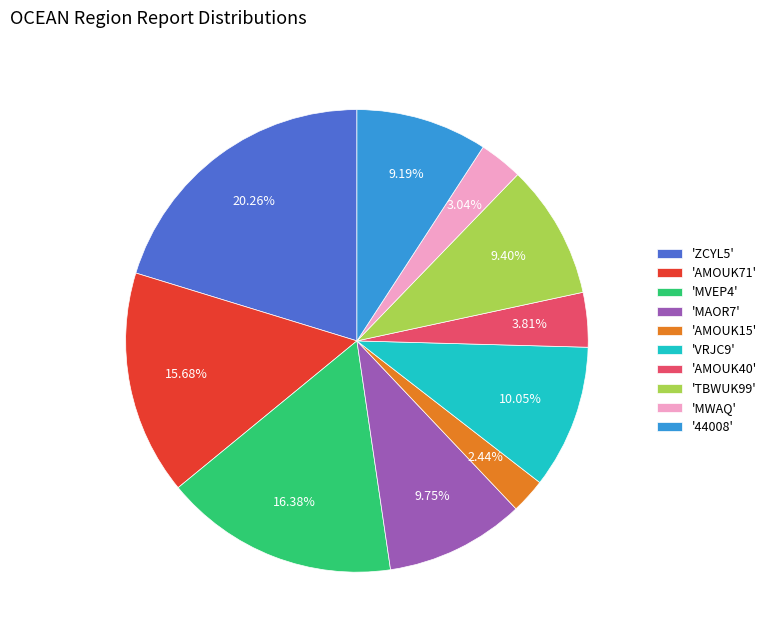

Is there any slice that represents more than half of the pie?

No